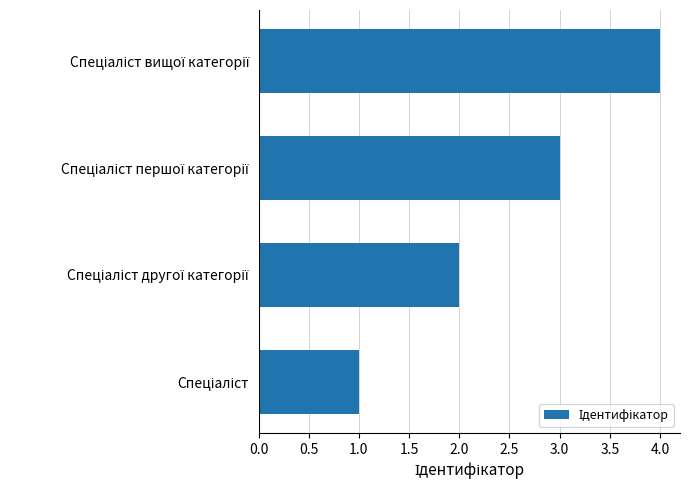

What is the difference between the maximum and minimum values?

3